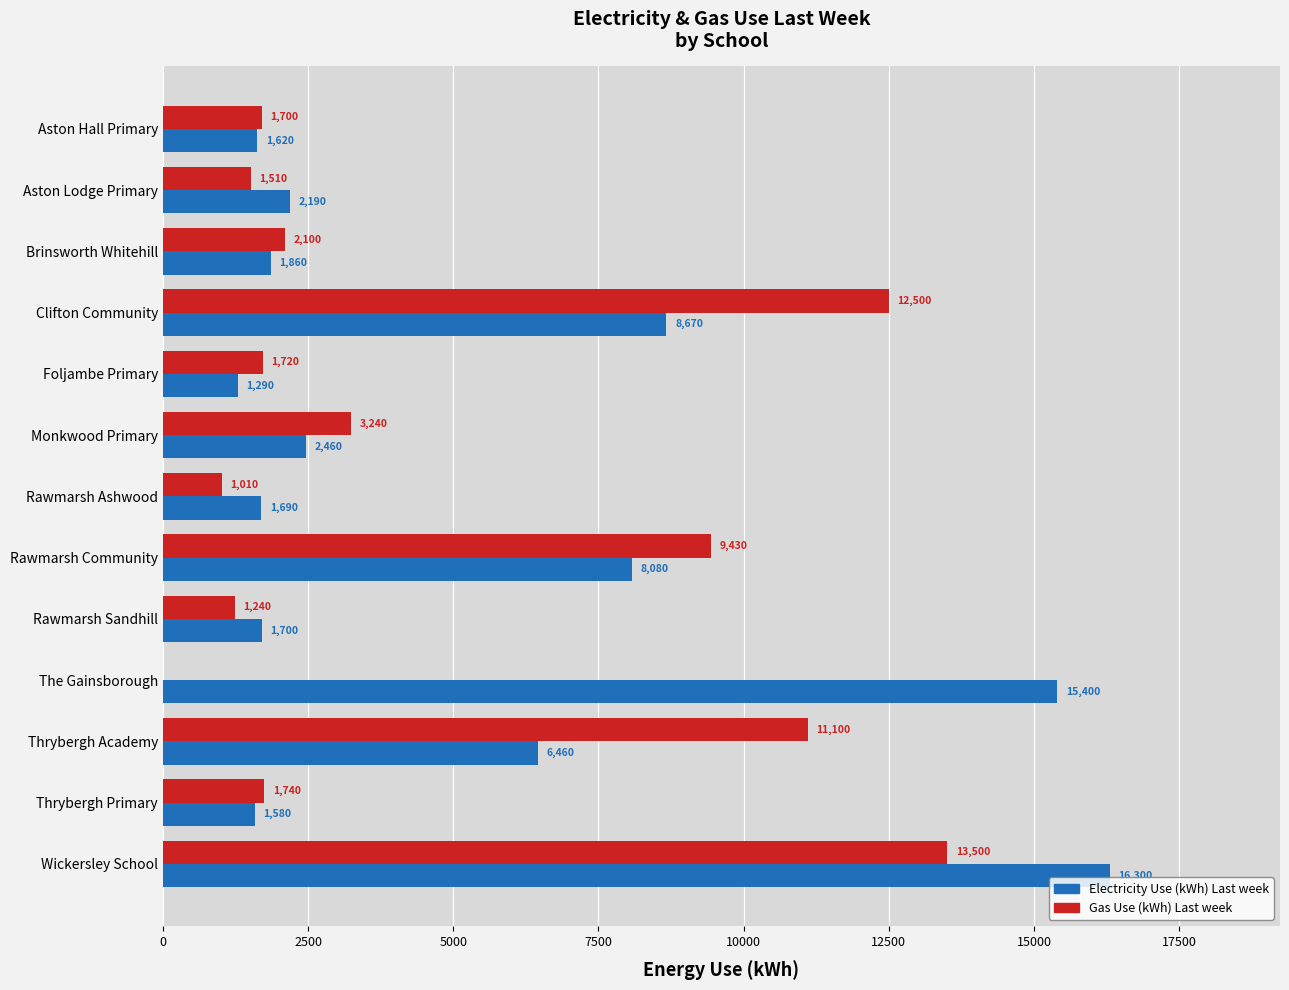

What is the maximum value shown in the chart?

16300